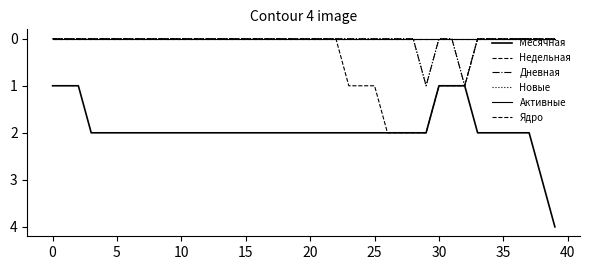

At how many categories does at least one series exceed 3?

1